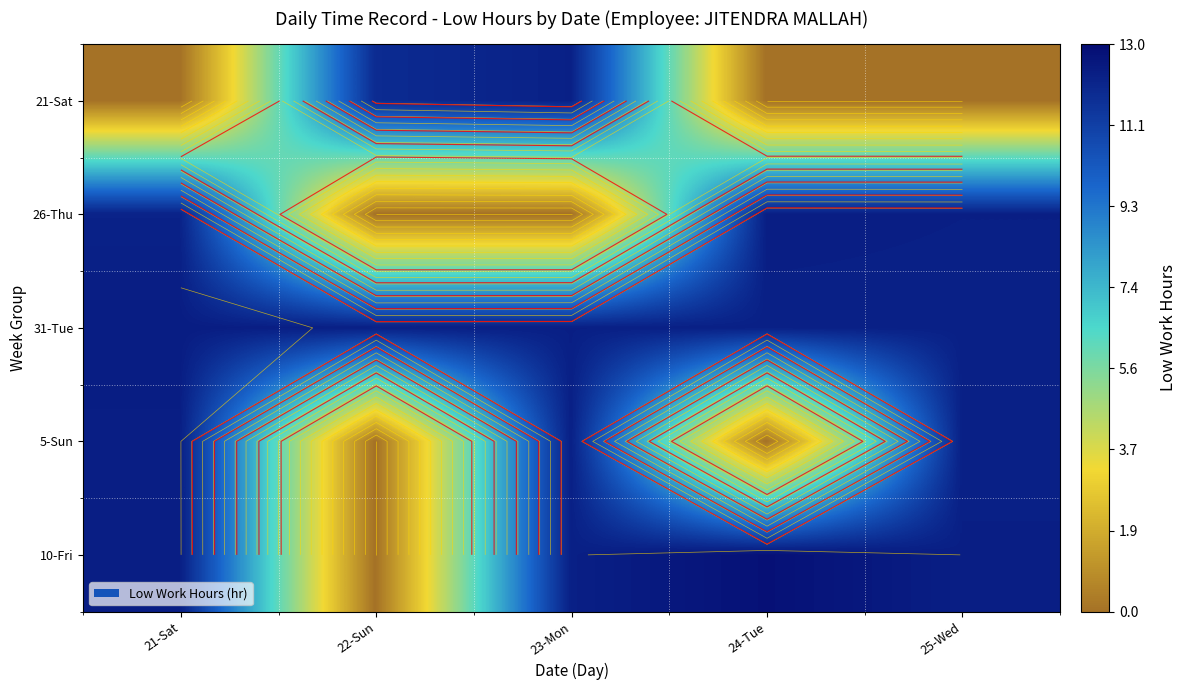

What is the spread (max minus min) of values at 21-Sat?

12.4